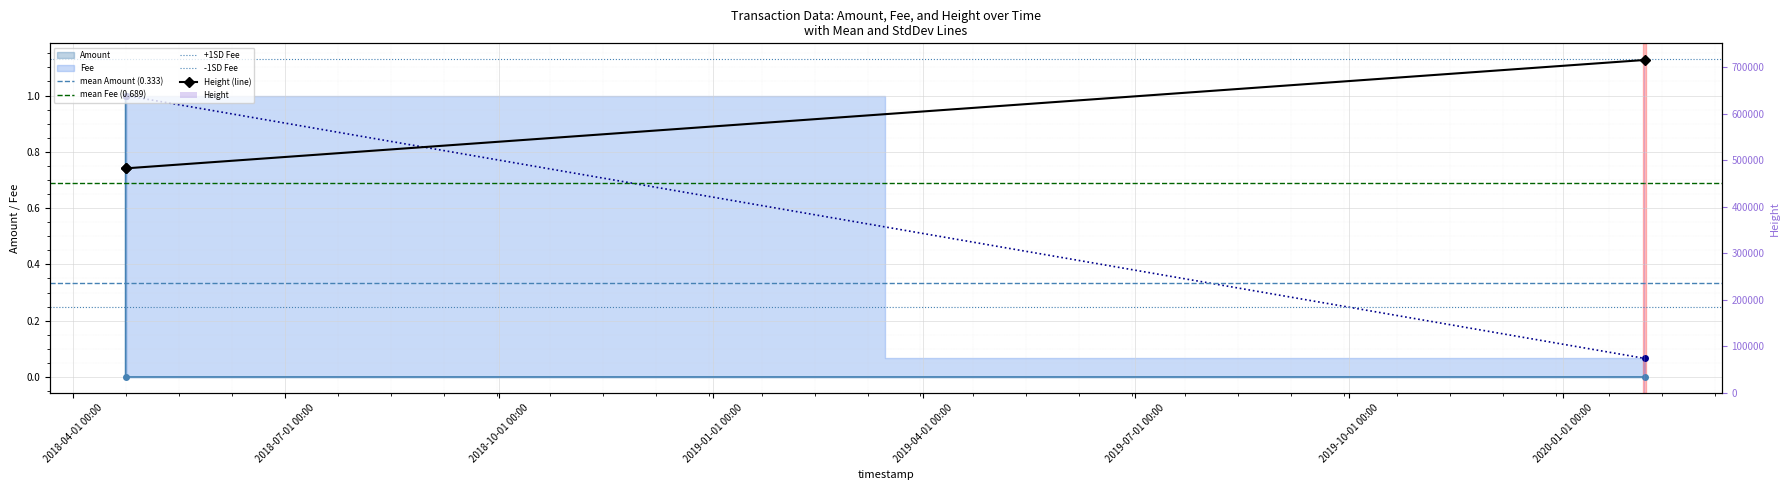

What is the difference between the maximum and minimum values in the Amount series?

0.9